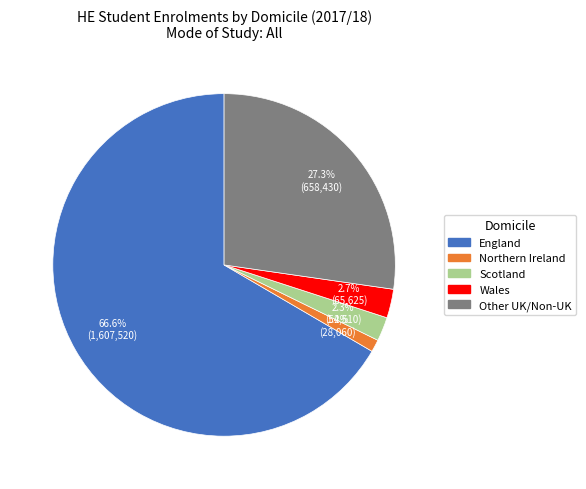

Is there any slice that represents more than half of the pie?

Yes